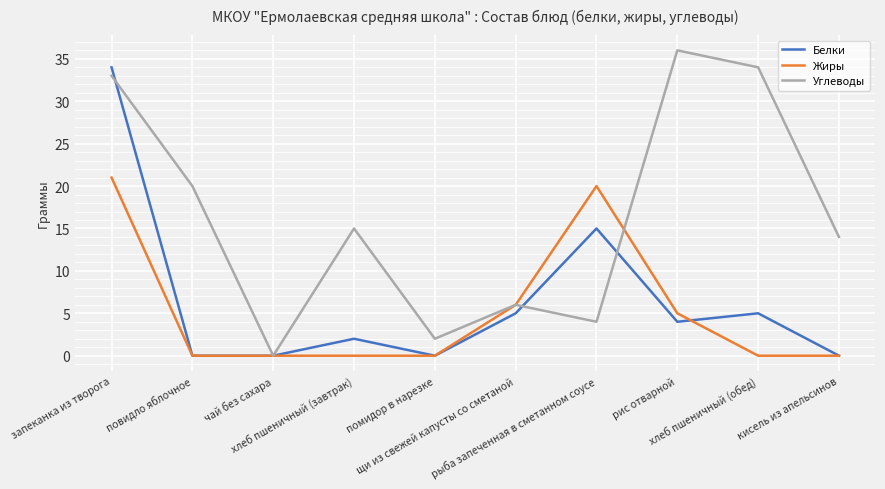

Reading left to right, extract all data points from this chart.

Белки: запеканка из творога=34	повидло яблочное=0	чай без сахара=0	хлеб пшеничный (завтрак)=2	помидор в нарезке=0	щи из свежей капусты со сметаной=5	рыба запеченная в сметанном соусе=15	рис отварной=4	хлеб пшеничный (обед)=5	кисель из апельсинов=0
Жиры: запеканка из творога=21	повидло яблочное=0	чай без сахара=0	хлеб пшеничный (завтрак)=0	помидор в нарезке=0	щи из свежей капусты со сметаной=6	рыба запеченная в сметанном соусе=20	рис отварной=5	хлеб пшеничный (обед)=0	кисель из апельсинов=0
Углеводы: запеканка из творога=33	повидло яблочное=20	чай без сахара=0	хлеб пшеничный (завтрак)=15	помидор в нарезке=2	щи из свежей капусты со сметаной=6	рыба запеченная в сметанном соусе=4	рис отварной=36	хлеб пшеничный (обед)=34	кисель из апельсинов=14